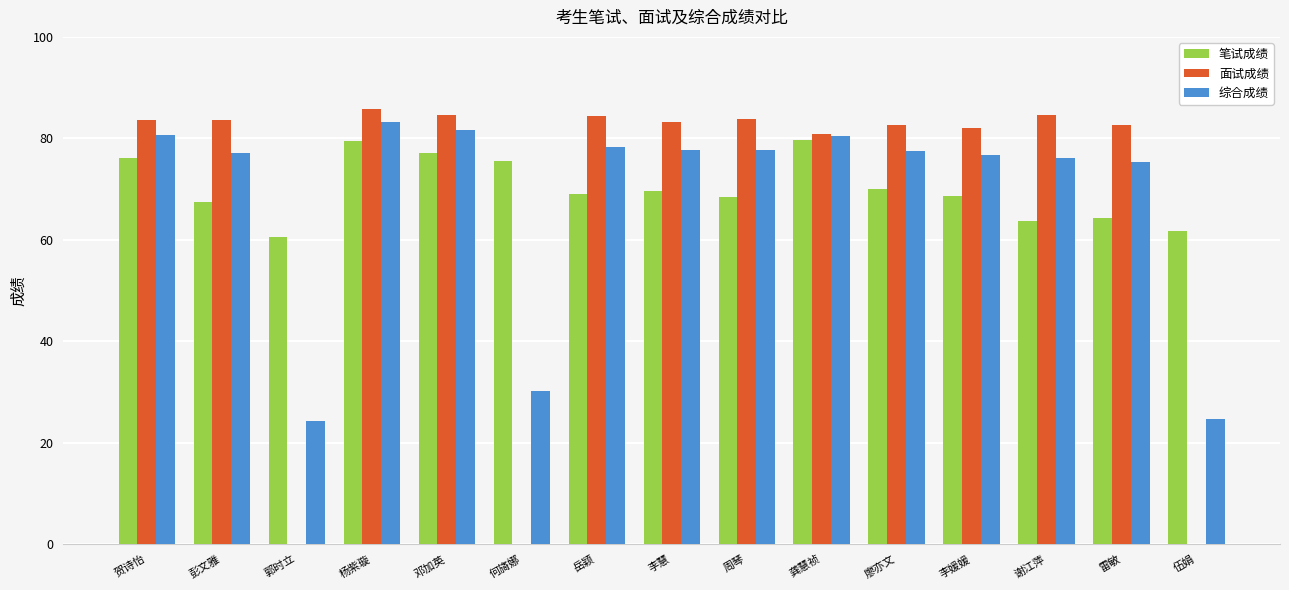

Are the bars grouped side by side (vs. stacked)?

Yes